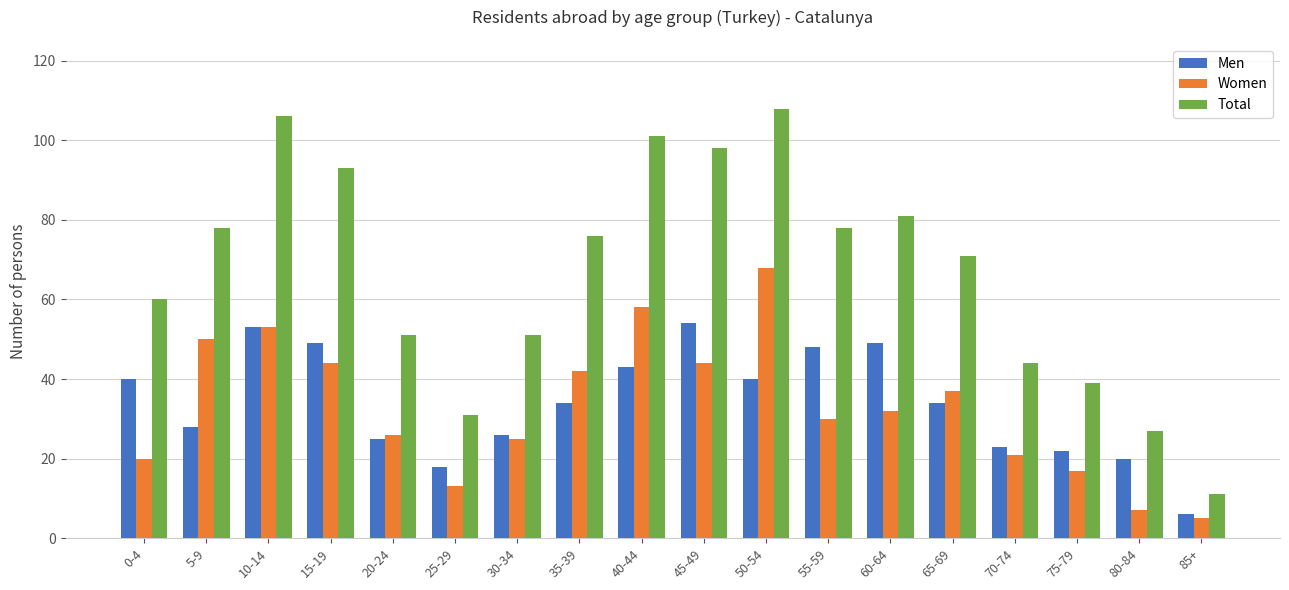

How many values in the Total series are below 76?

9